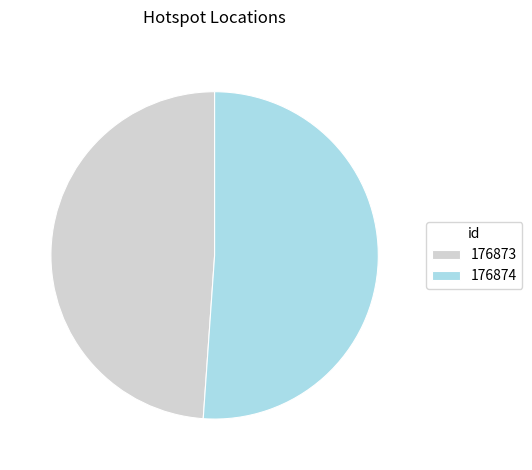

What is the majority slice?

176874